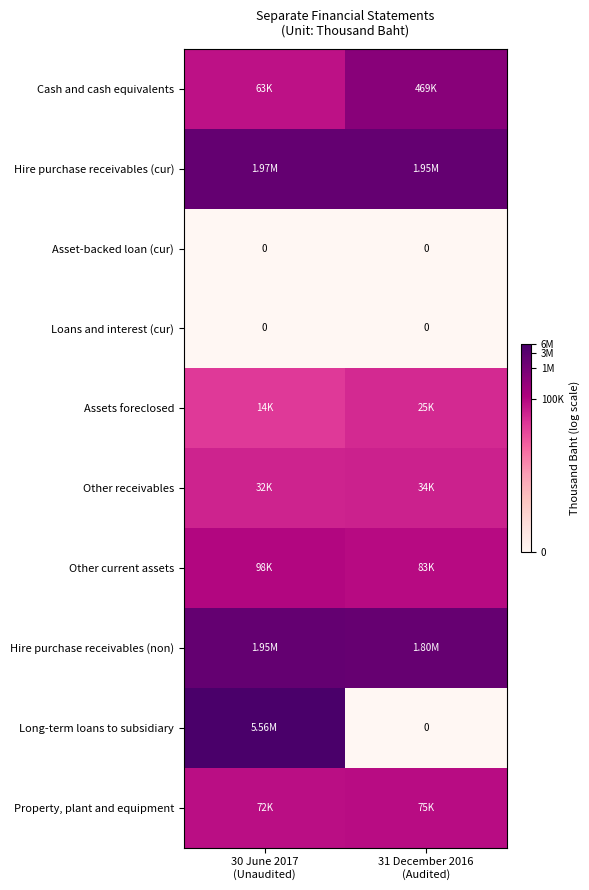

How many values in the Long-term loans to subsidiary series exceed 15?

1